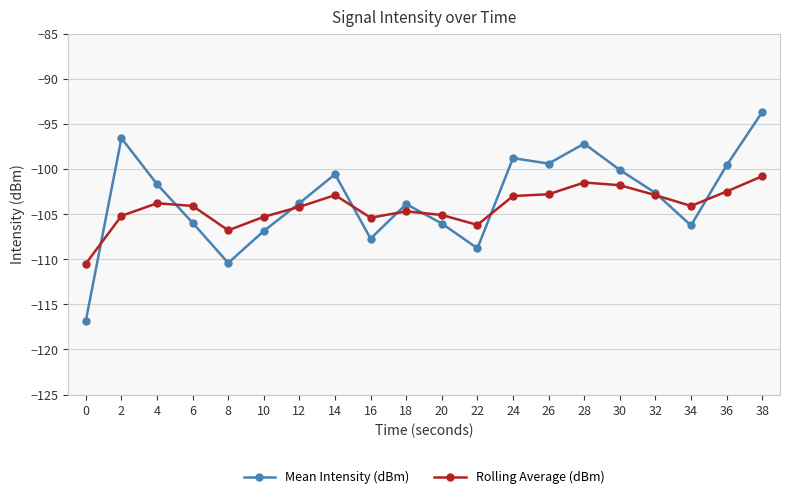

Which category has the highest value in the Mean Intensity (dBm) series?

38